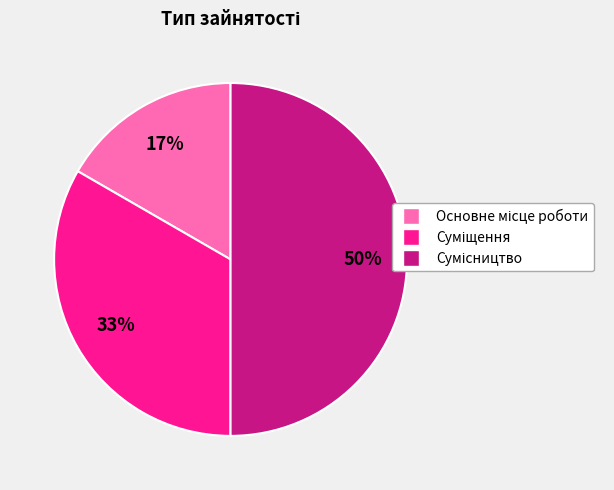

To the nearest percent, what is the average slice percentage?

33%